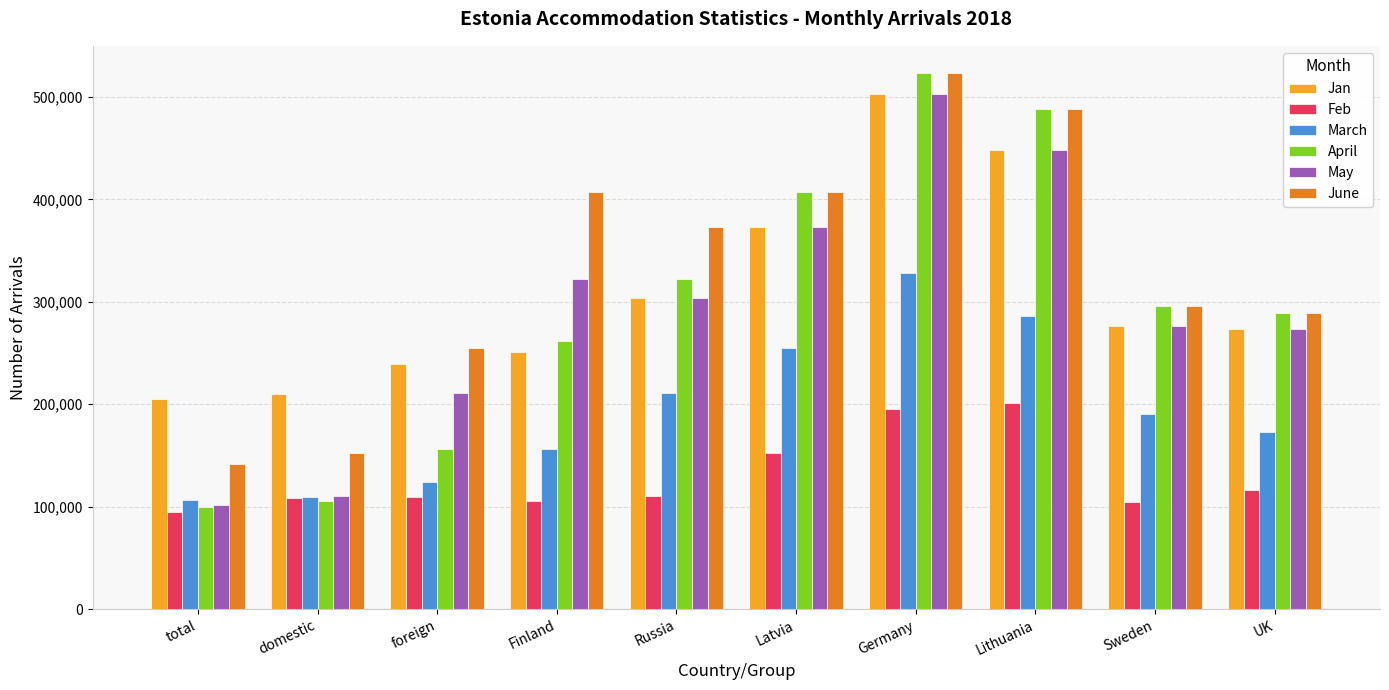

What is the label of the 10th bar from the right?

total